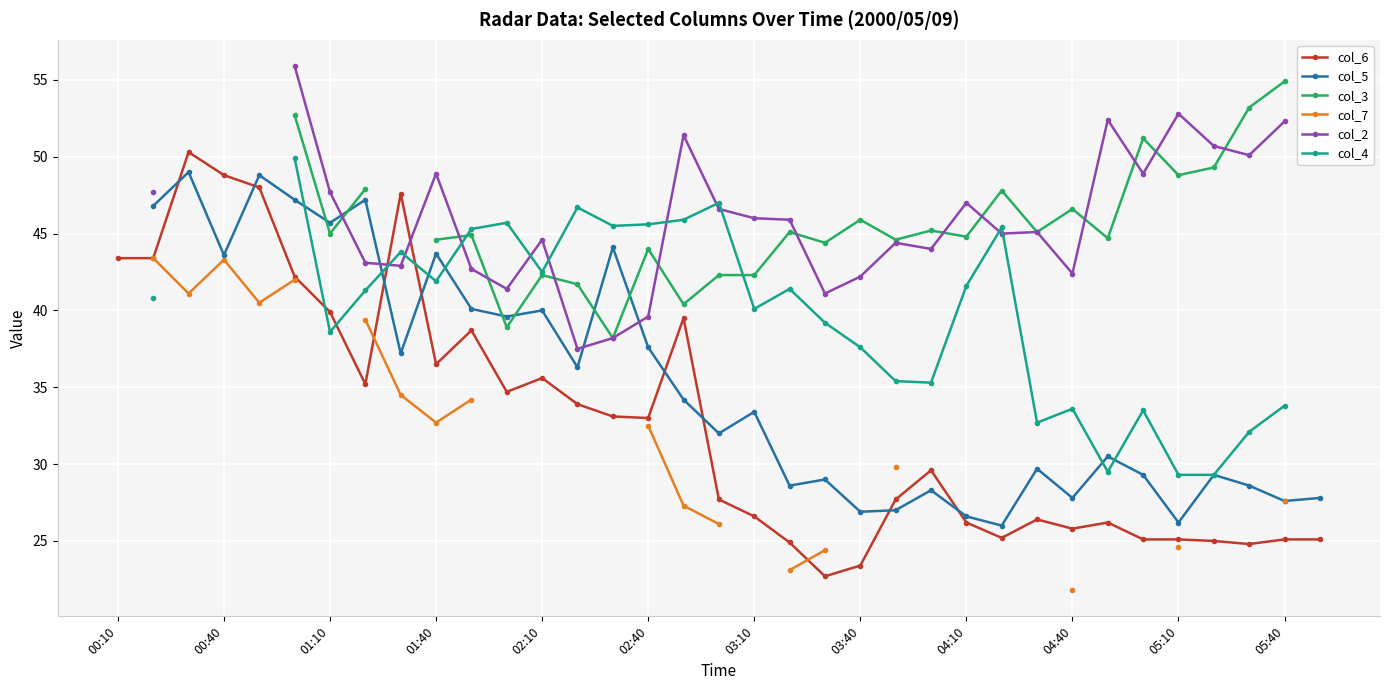

True or false: col_6 has more than 0 interior local peaks.

True